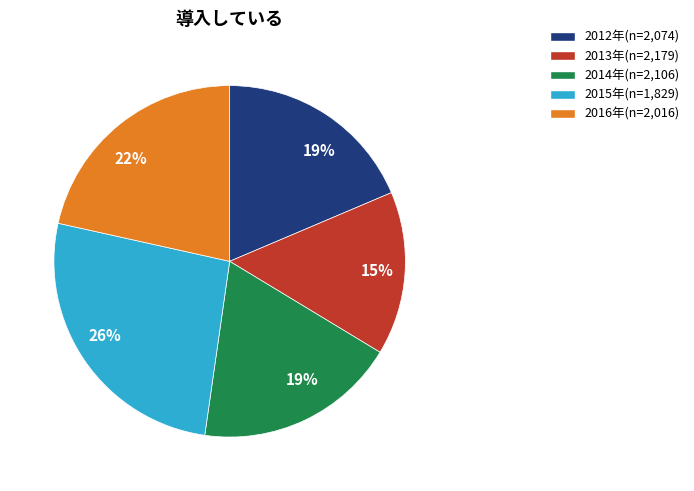

To the nearest percent, what is the difference between the largest and smallest slice percentages?

11%